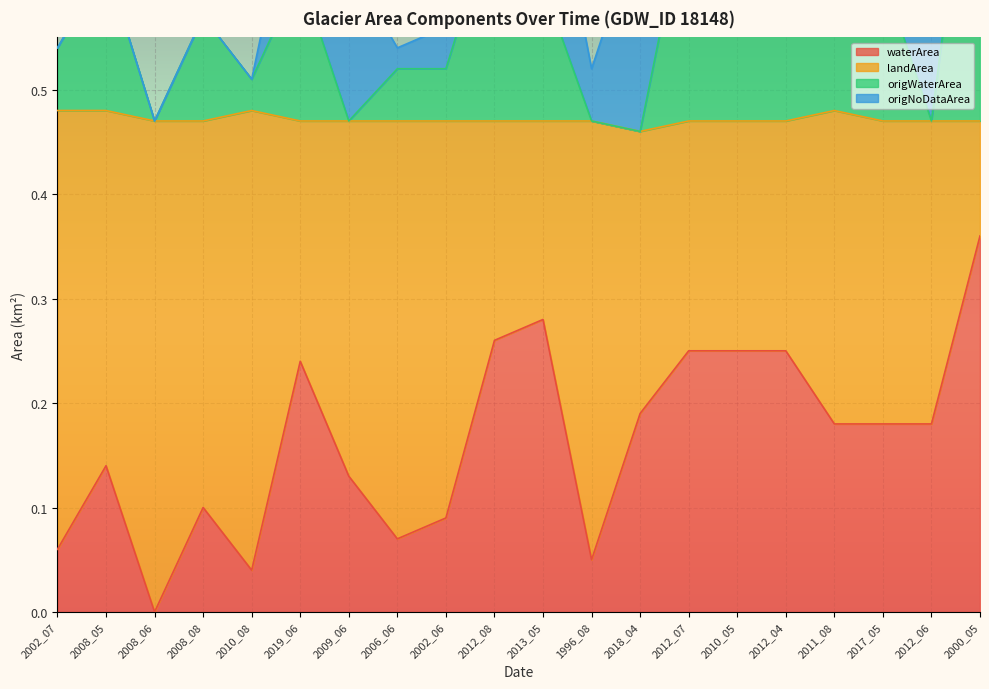

What is the difference between the maximum and second lowest values in the landArea series?

0.3